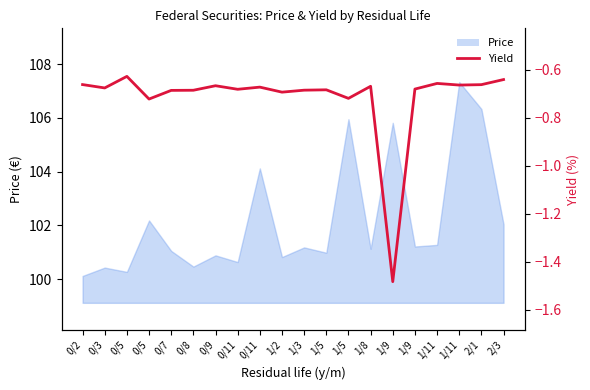

What is the sum of all values?

-14.3